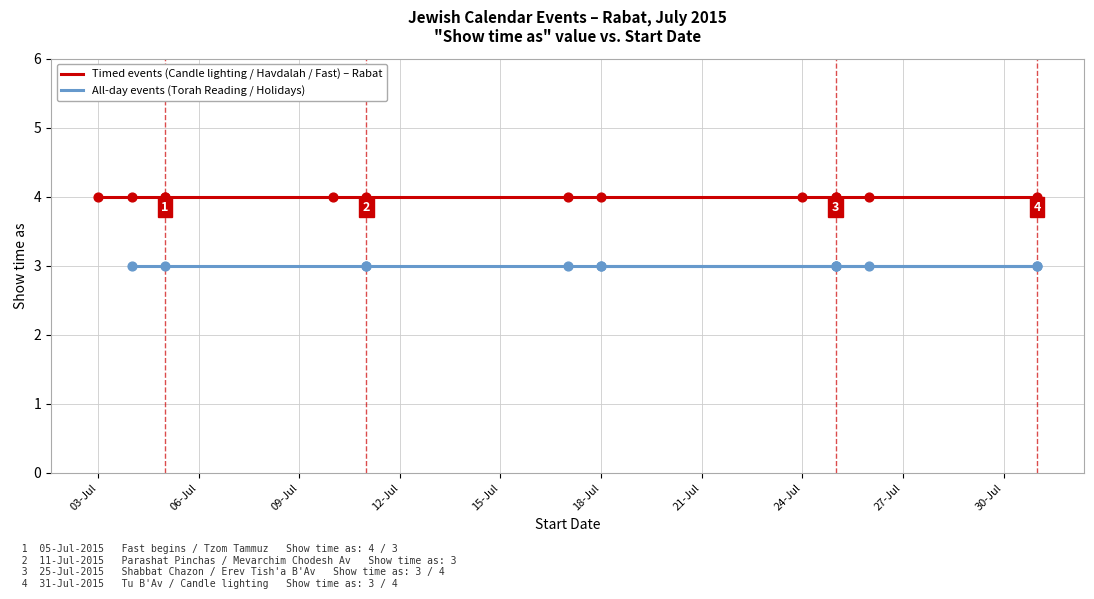

Which series has the largest Y range (max minus min)?

Timed events (Candle lighting / Havdalah / Fast) – Rabat